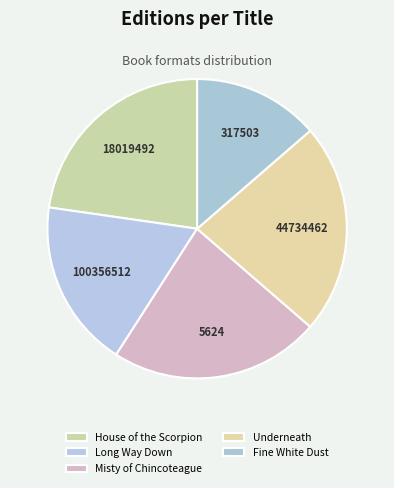

Does any single category account for the majority?

No